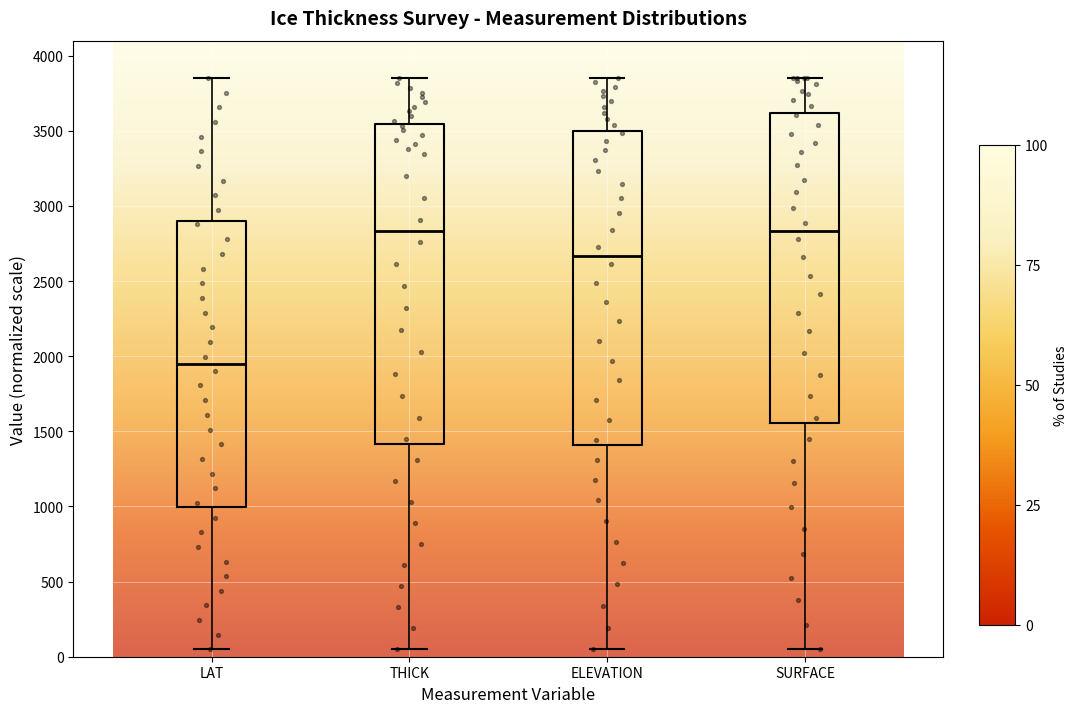

Where is the upper edge of the box for SURFACE on the y-axis? The values are not printed on the chart, so give them approximately, as read against the axis.

3600